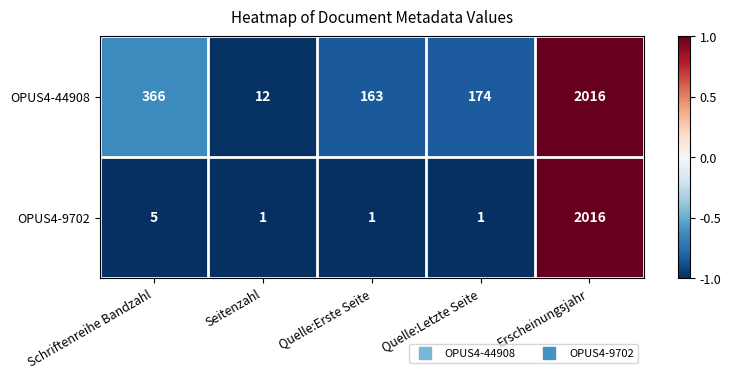

Which series has the widest spread of values?

OPUS4-9702